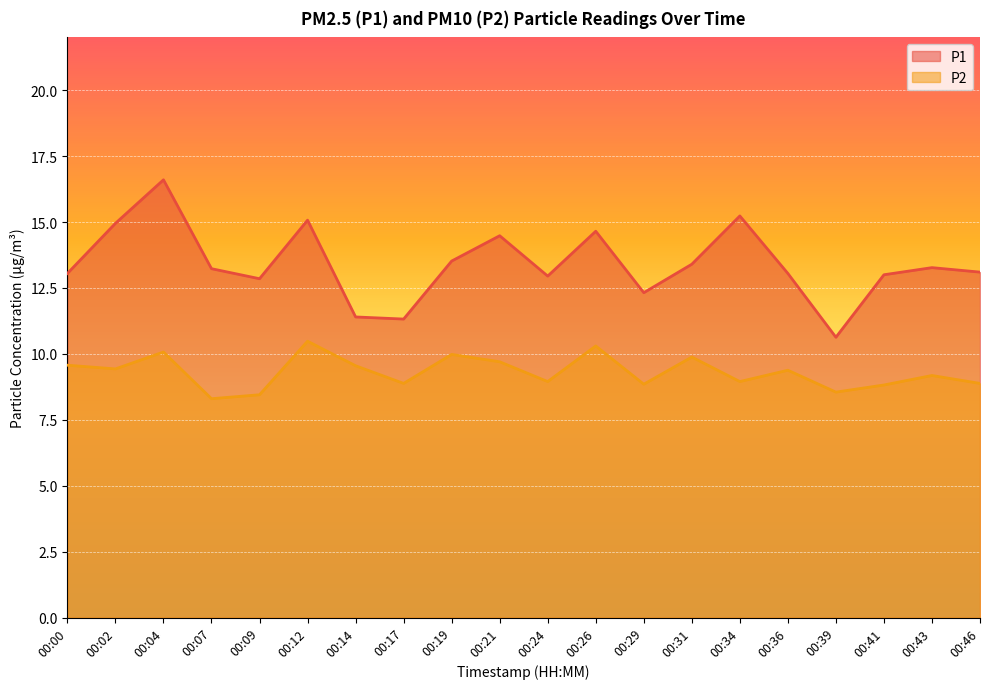

At which label is P2 closest to 9?

00:24